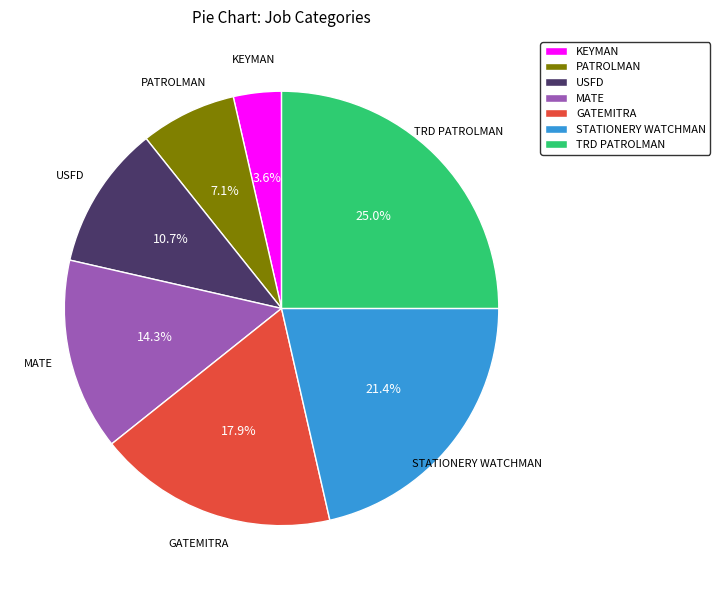

Does any single category account for the majority?

No